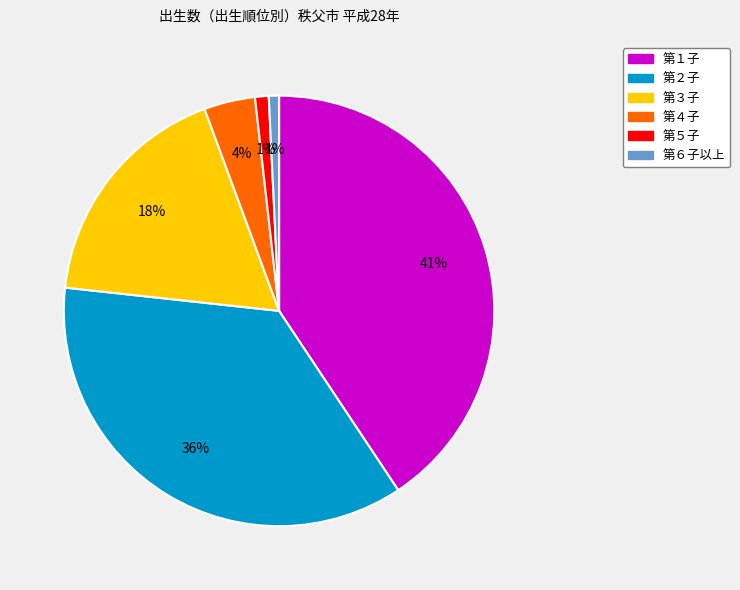

To the nearest percent, what percentage of the pie is 第１子?

41%